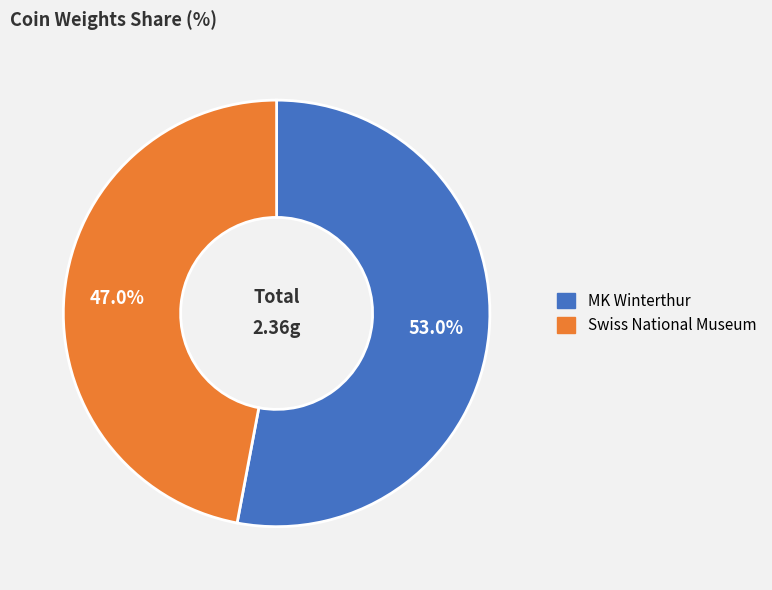

What is the ratio of the value at MK Winterthur to the value at Swiss National Museum?

1.1